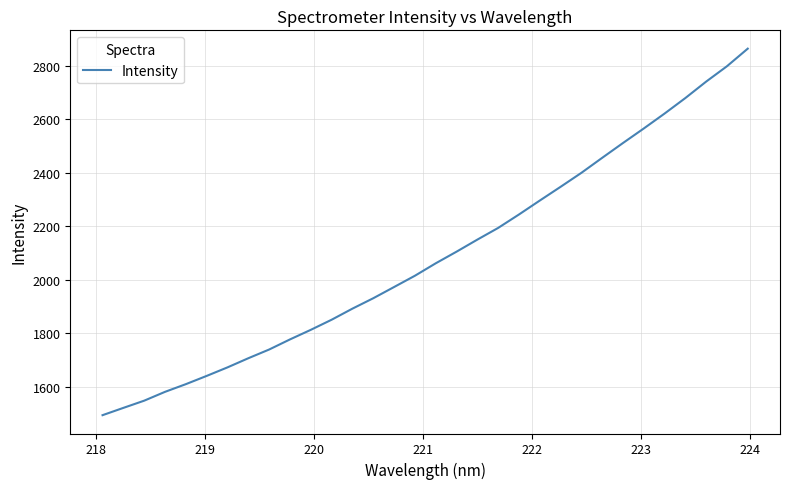

What is the maximum value shown in the chart?

2862.9